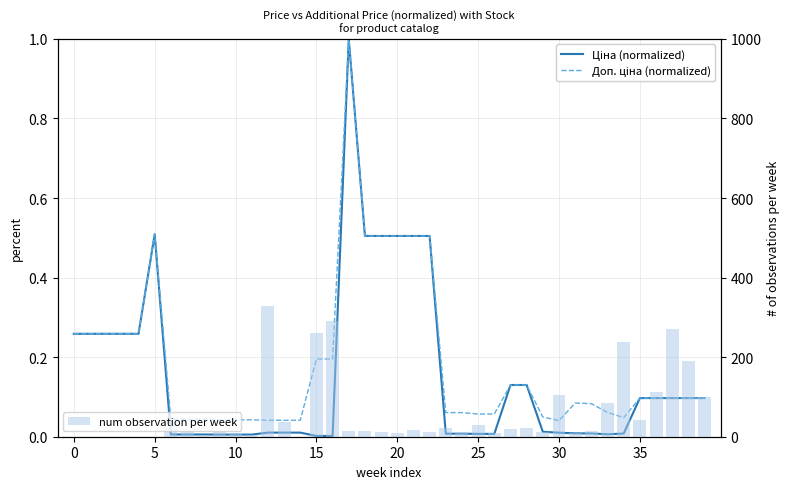

What are all the series names shown in the legend?

Ціна (normalized), Доп. ціна (normalized), num observation per week